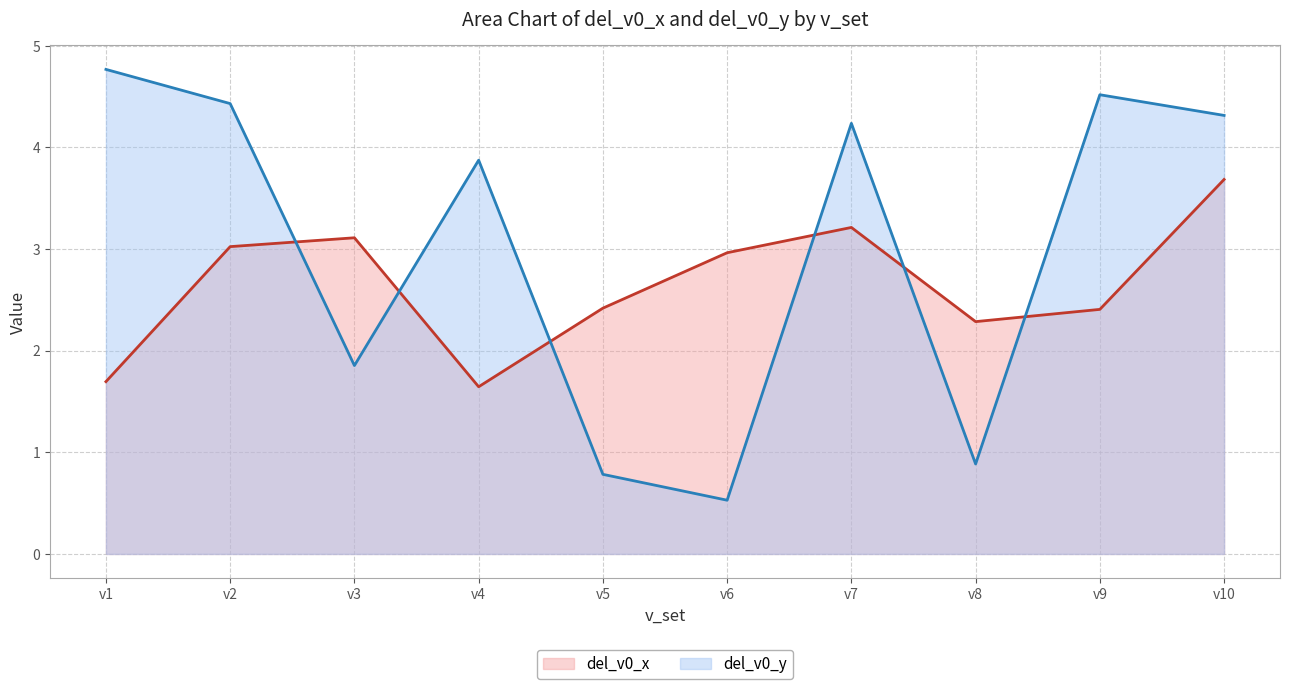

Reading left to right, what are all the values shown in this chart?

del_v0_x: v1=1.7	v2=3.0	v3=3.1	v4=1.6	v5=2.4	v6=3.0	v7=3.2	v8=2.3	v9=2.4	v10=3.7
del_v0_y: v1=4.8	v2=4.4	v3=1.9	v4=3.9	v5=0.8	v6=0.5	v7=4.2	v8=0.9	v9=4.5	v10=4.3